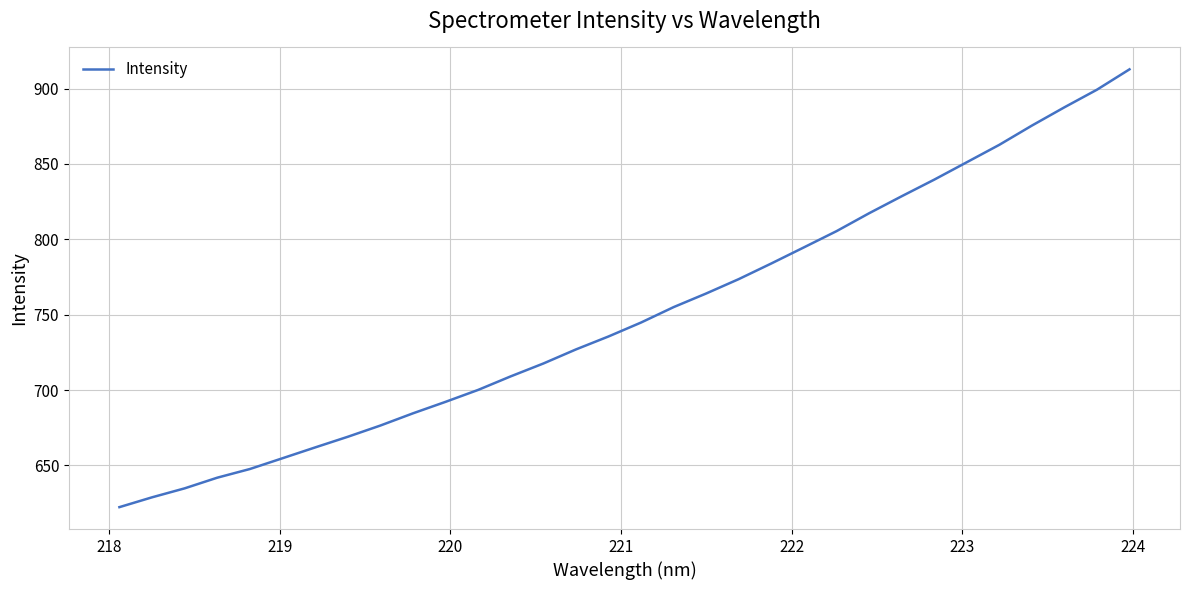

What is the smallest value displayed?

622.3